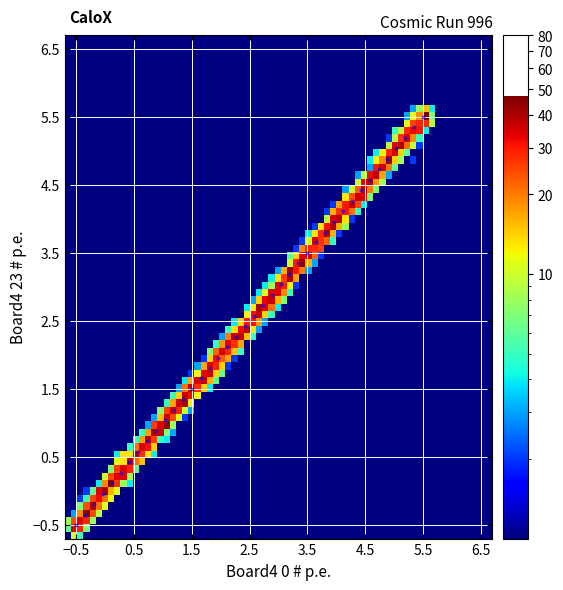

What is the range of X values (max minus min)?

6.0